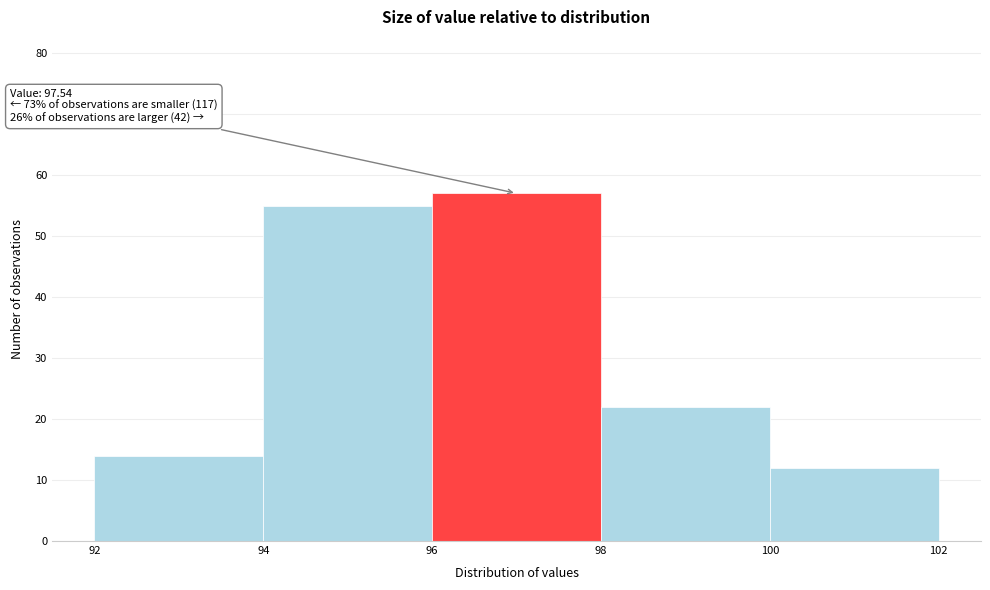

Which range on the x-axis has the tallest bar?

96 to 98